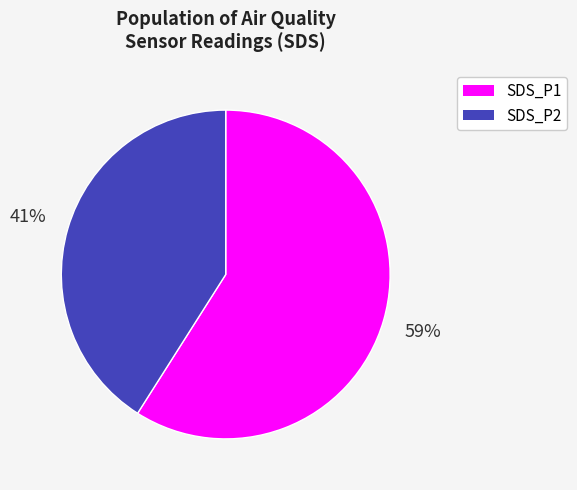

How many segments does this pie chart have?

2